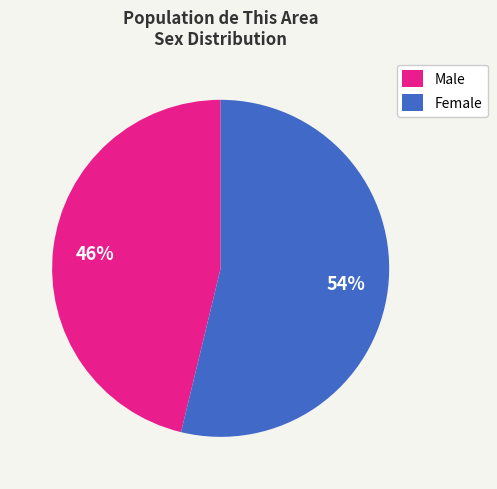

What is the ratio of the value at Female to the value at Male?

1.2